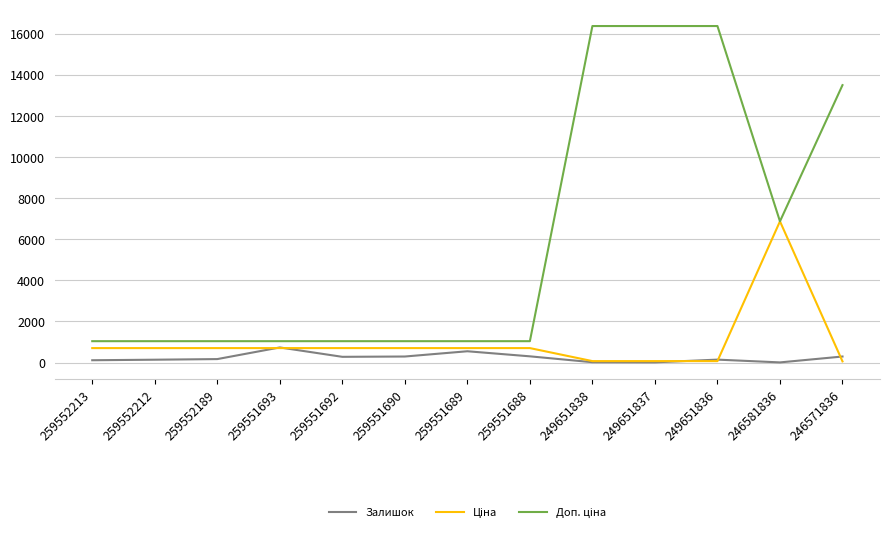

What is the highest value of the Залишок series?

737.0